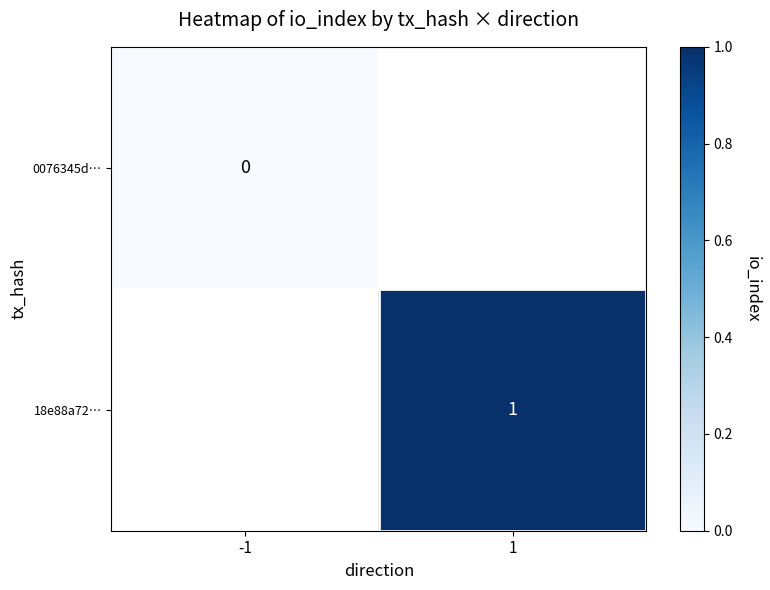

The 18e88a72… series shows 1 at 1. True or false?

True